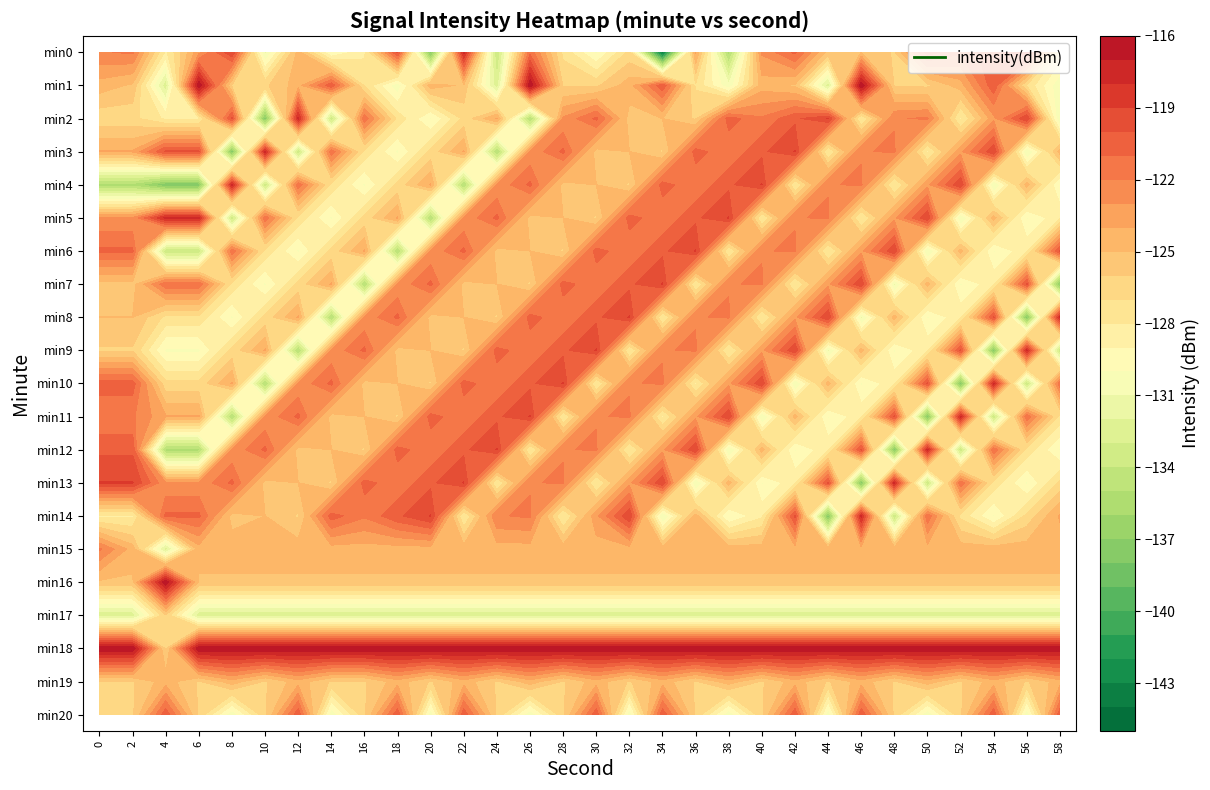

What is the sum of all min5 values?

-3738.9